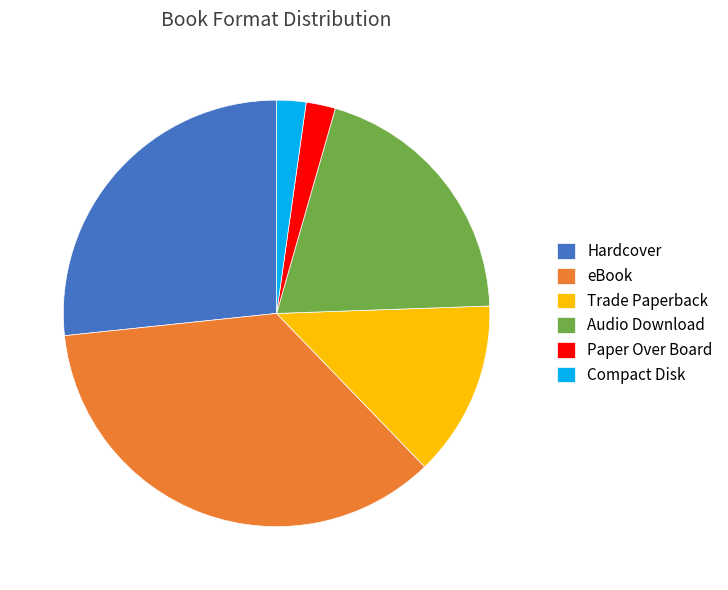

Is it true that Audio Download is 28% of the pie?

False